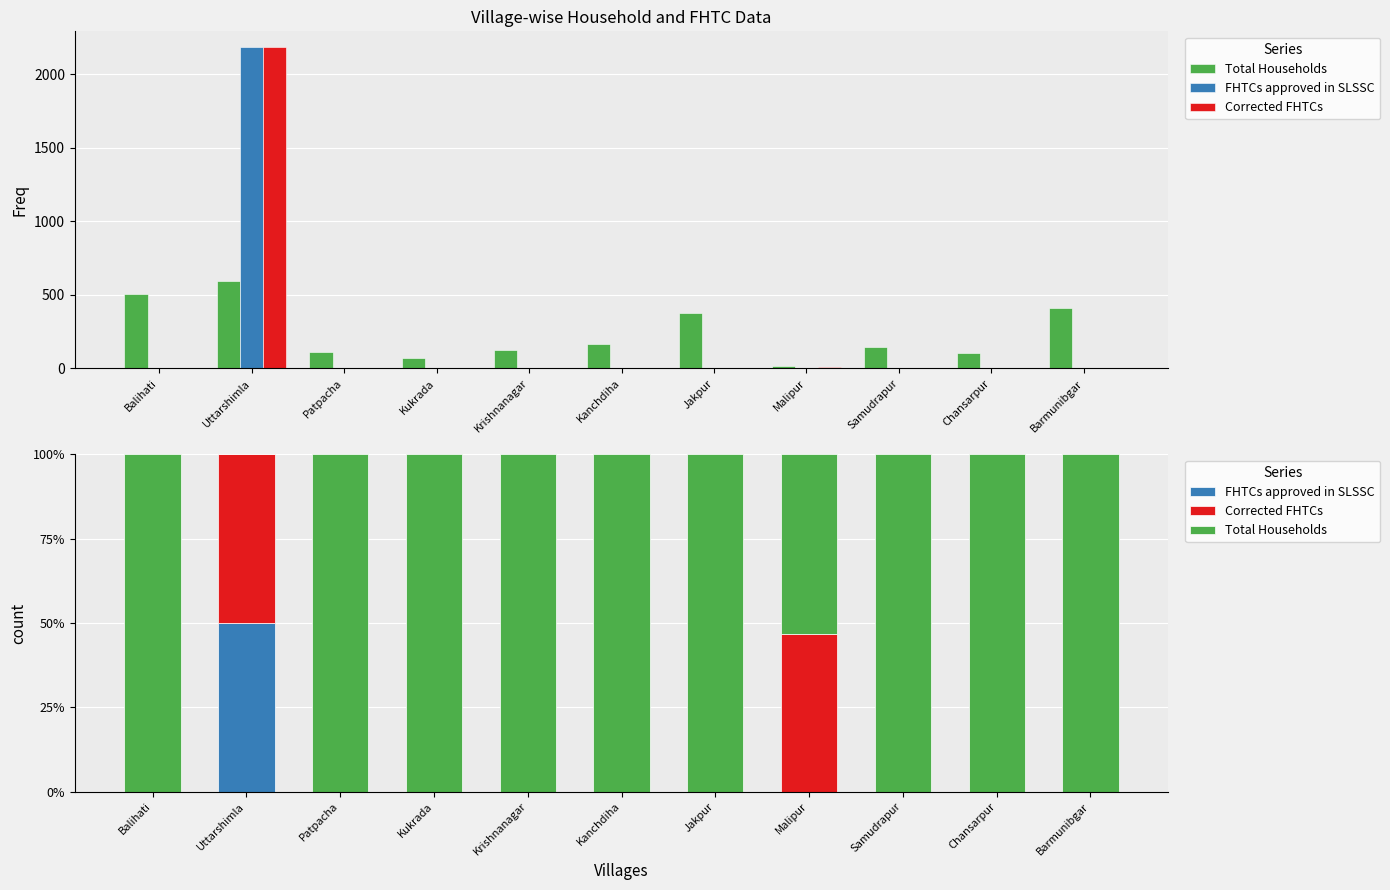

Reading left to right, extract all data points from this chart.

Total Households: 100.0	0.0	100.0	100.0	100.0	100.0	100.0	53.3	100.0	100.0	100.0
FHTCs approved in SLSSC: 0.0	50.0	0.0	0.0	0.0	0.0	0.0	0.0	0.0	0.0	0.0
Corrected FHTCs: 0.0	50.0	0.0	0.0	0.0	0.0	0.0	46.7	0.0	0.0	0.0